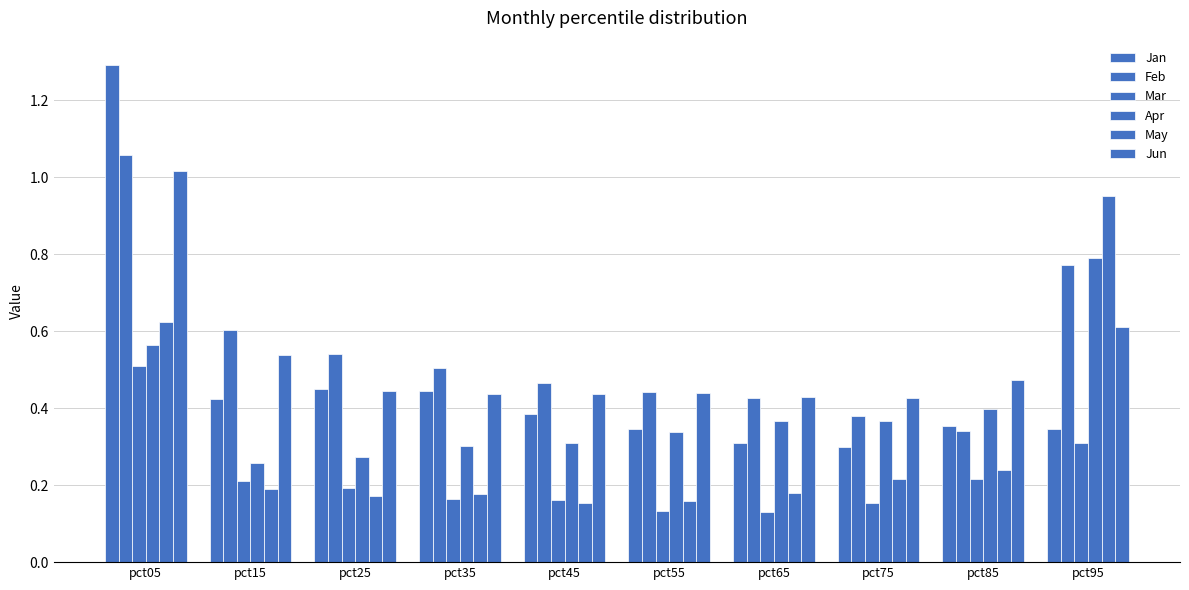

What is the value of the Mar bar at the 10th from the left?

0.3